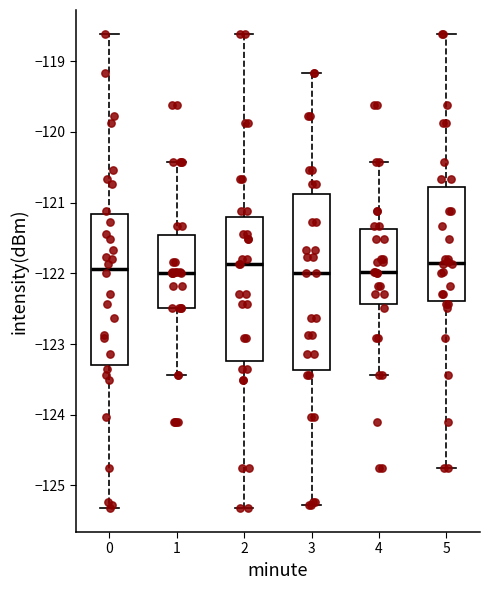

Where is the upper edge of the box at x = 0 on the y-axis? The values are not printed on the chart, so give them approximately, as read against the axis.

-121.2